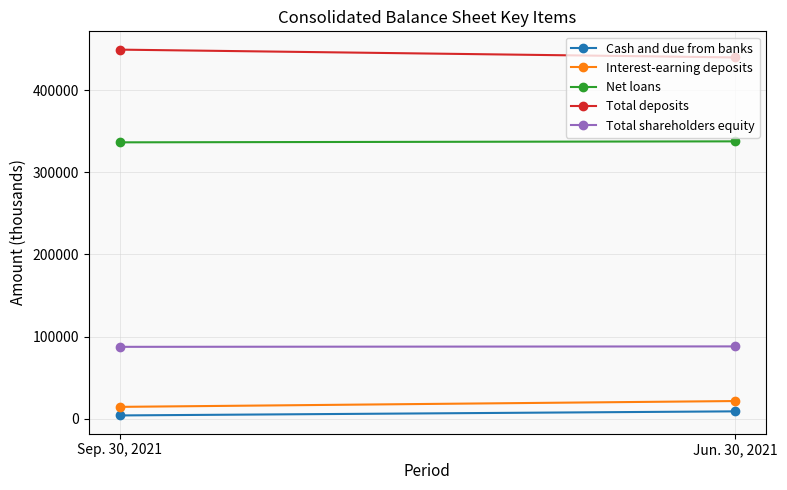

What is the sum of the Cash and due from banks values at Sep. 30, 2021 and Jun. 30, 2021?

13078